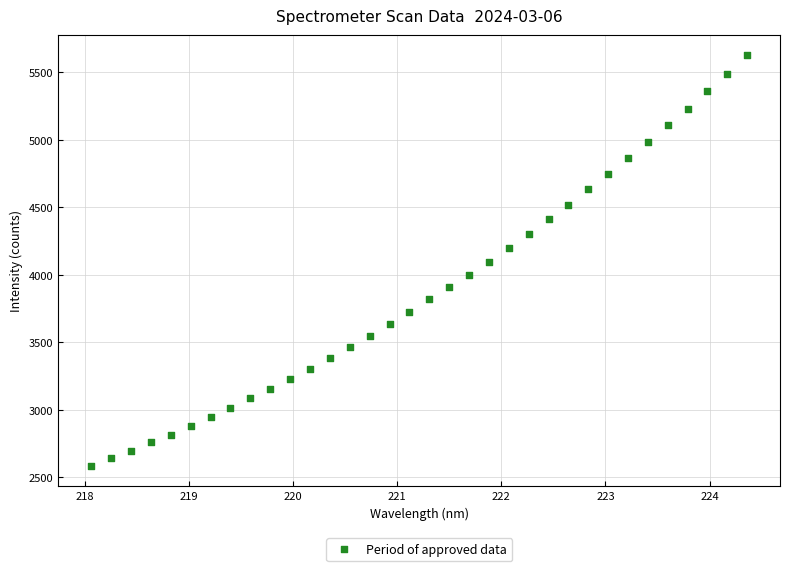

What is the range of X values (max minus min)?

6.3